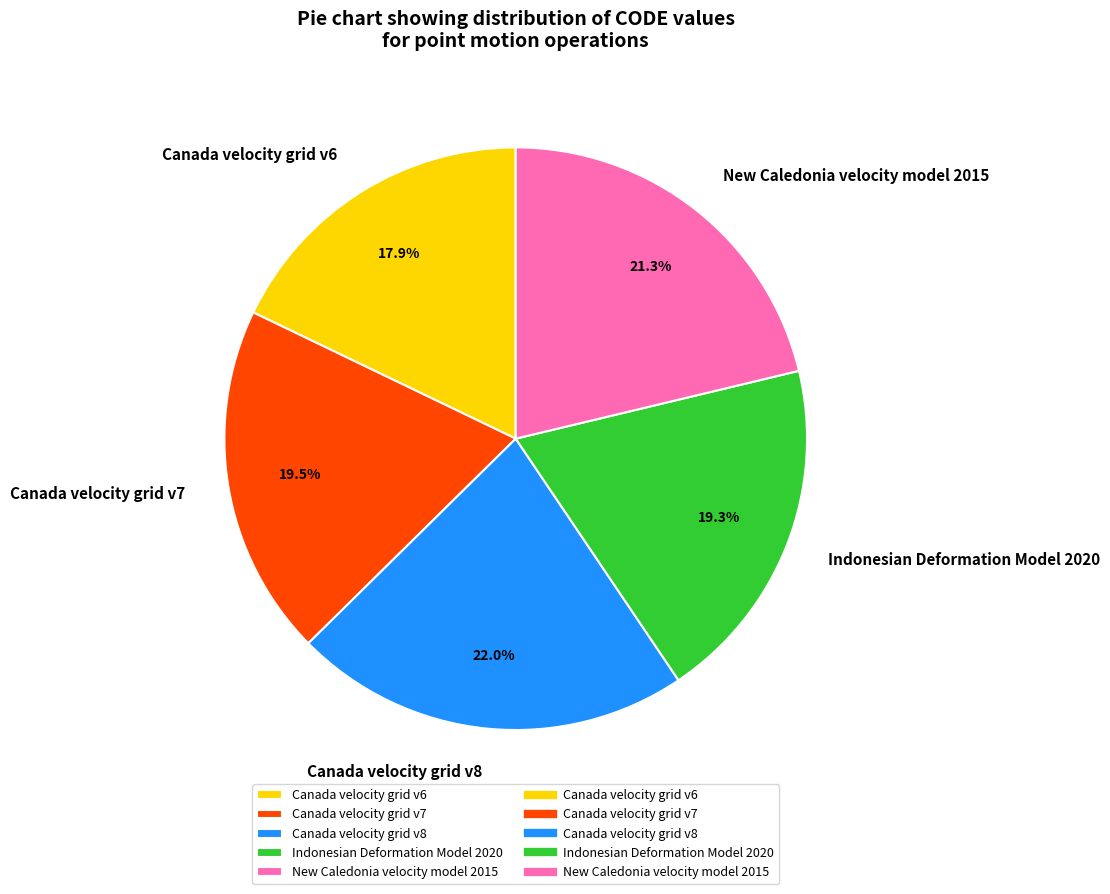

How many segments does this pie chart have?

5